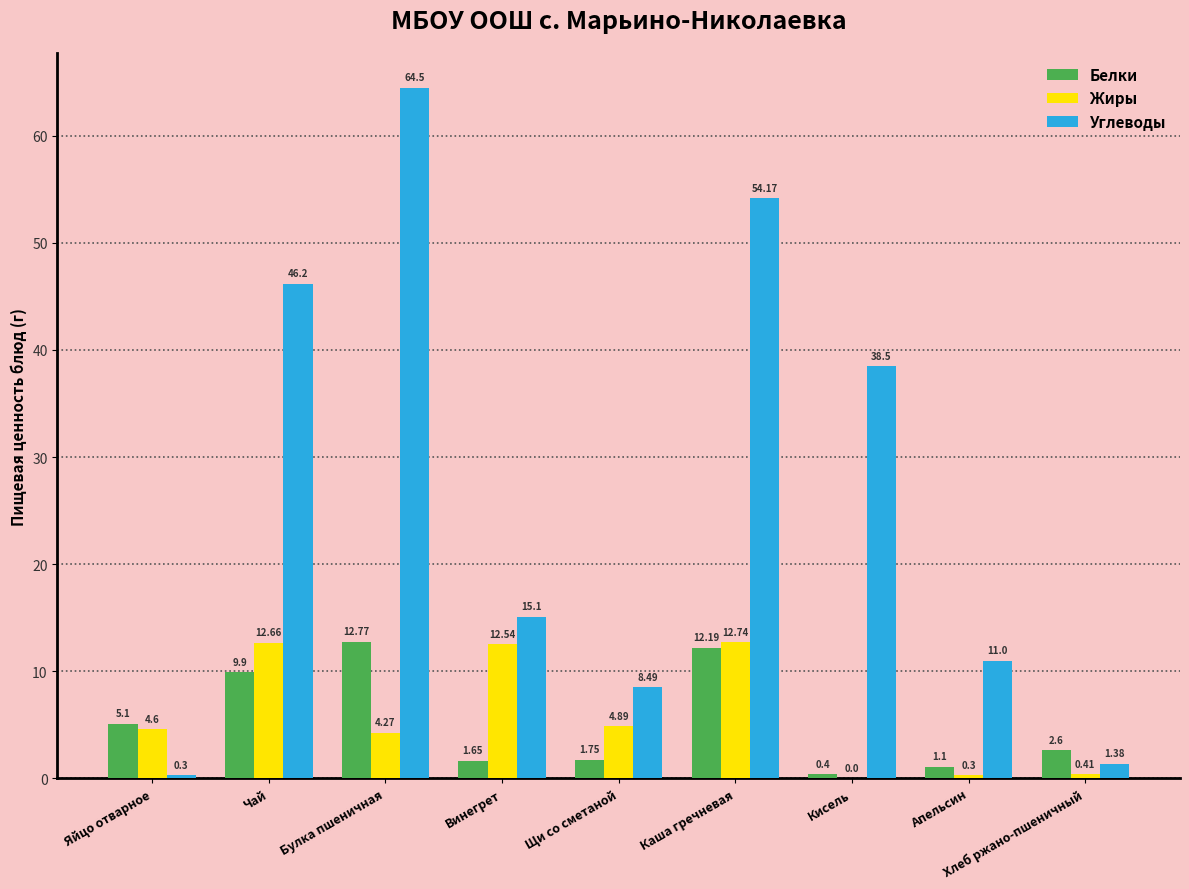

What is the sum of the Жиры values at Яйцо отварное and Апельсин?

4.9